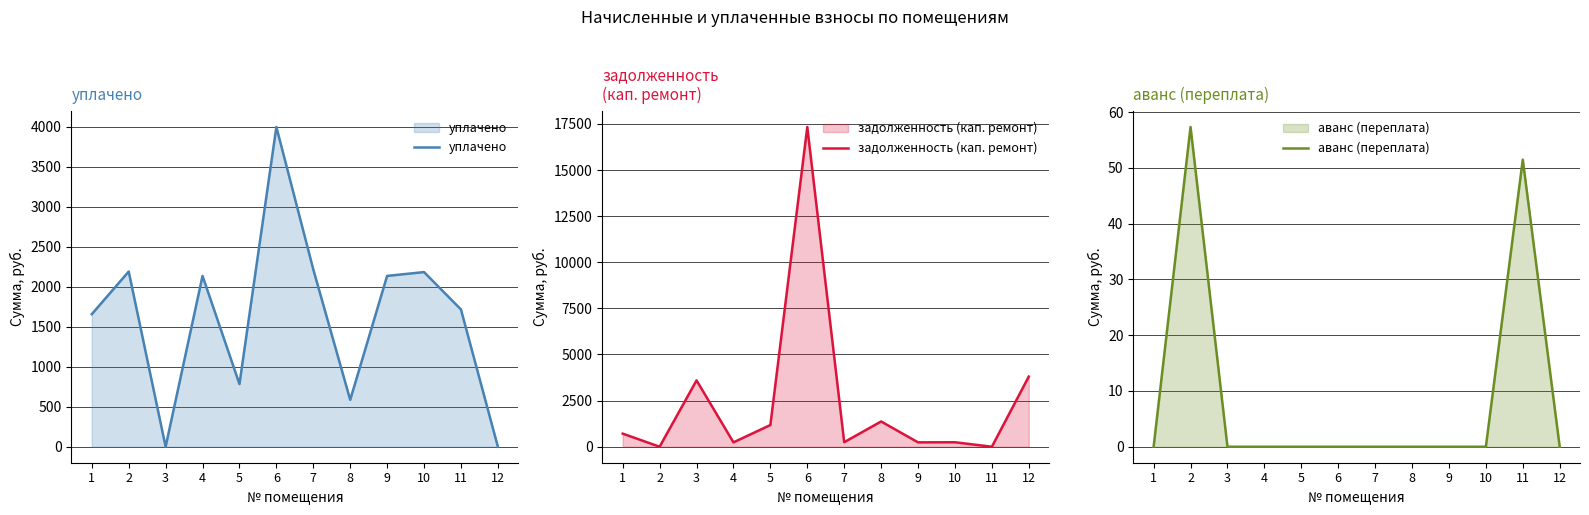

Rank the series at 10 from highest to lowest value.

уплачено, задолженность (кап. ремонт), аванс (переплата)